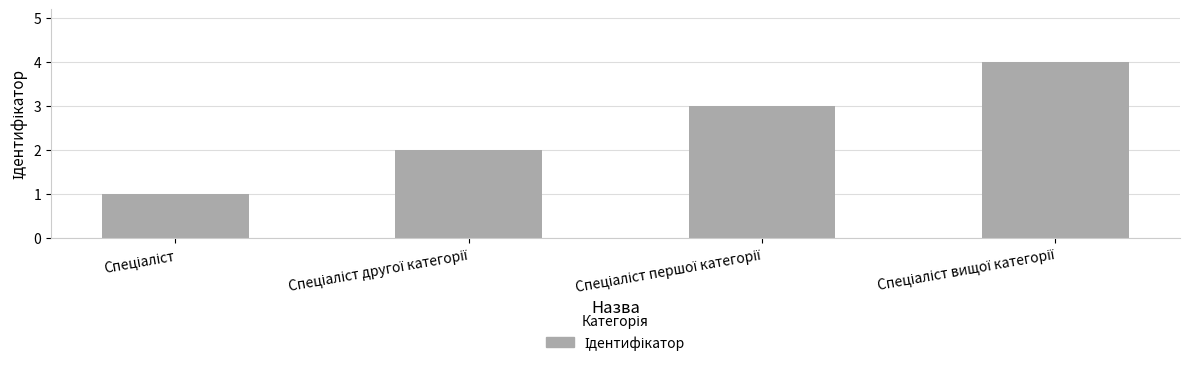

What is the greatest value displayed?

4